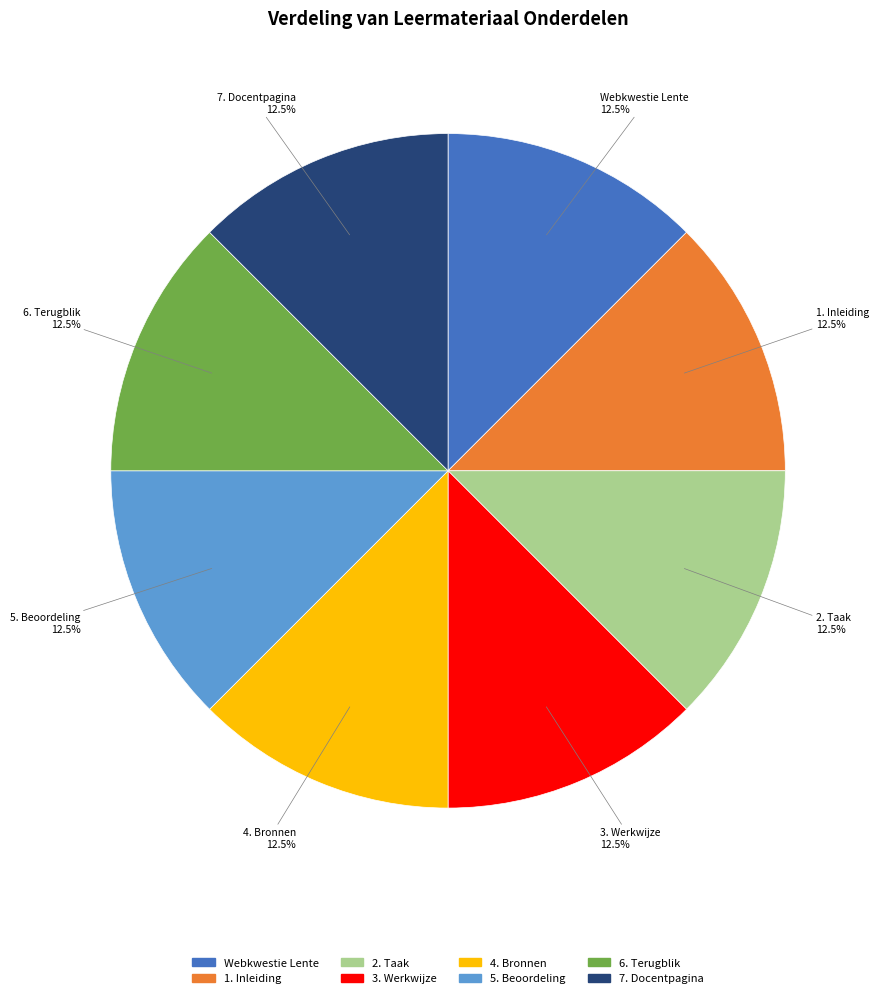

Is there a majority slice in this chart?

No